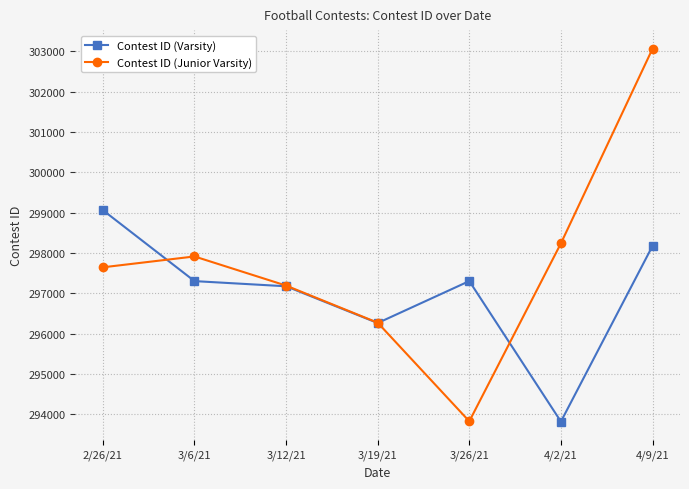

What is the value of the Contest ID (Varsity) point at the 5th from the left?

297303